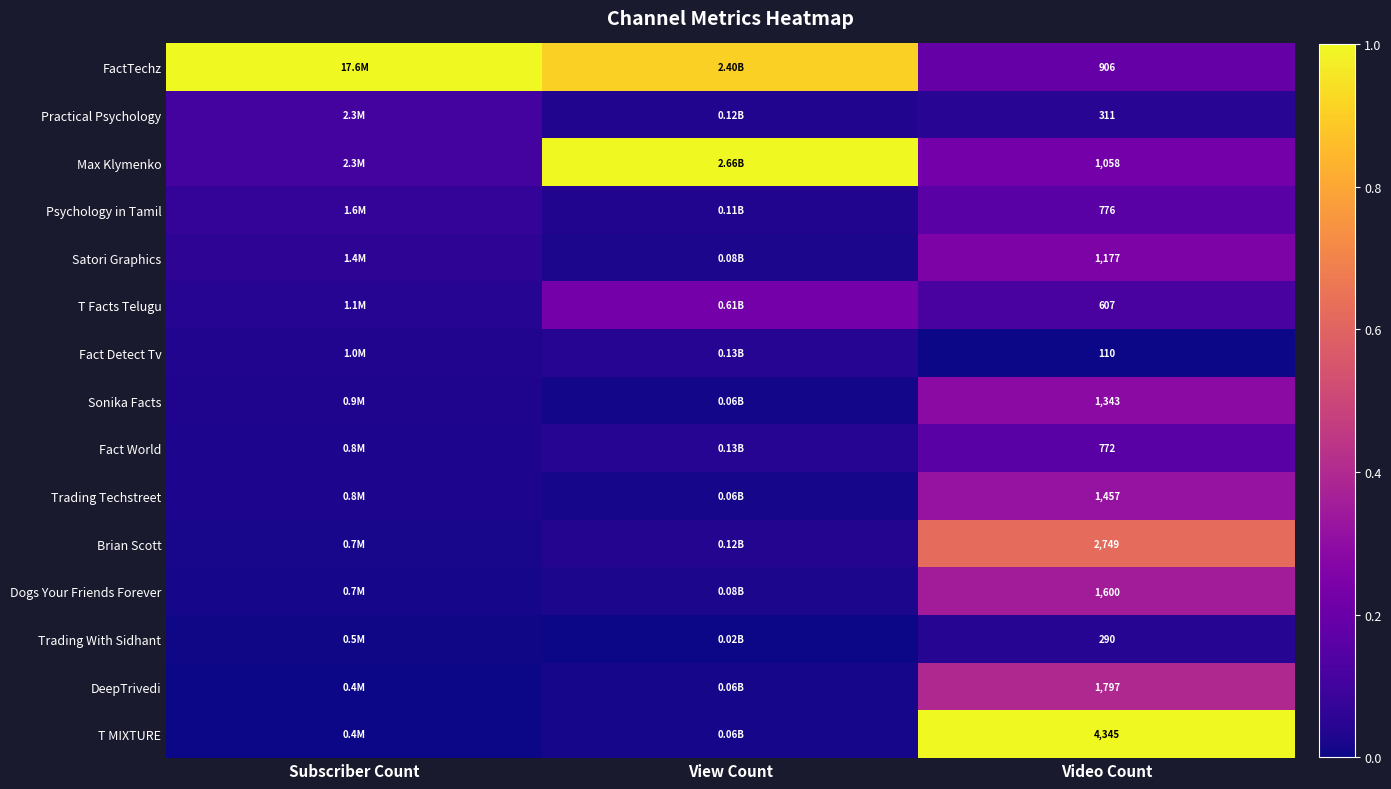

Rank the series at Video Count from lowest to highest value.

Fact Detect Tv, Trading With Sidhant, Practical Psychology, T Facts Telugu, Fact World, Psychology in Tamil, FactTechz, Max Klymenko, Satori Graphics, Sonika Facts, Trading Techstreet, Dogs Your Friends Forever, DeepTrivedi, Brian Scott, T MIXTURE